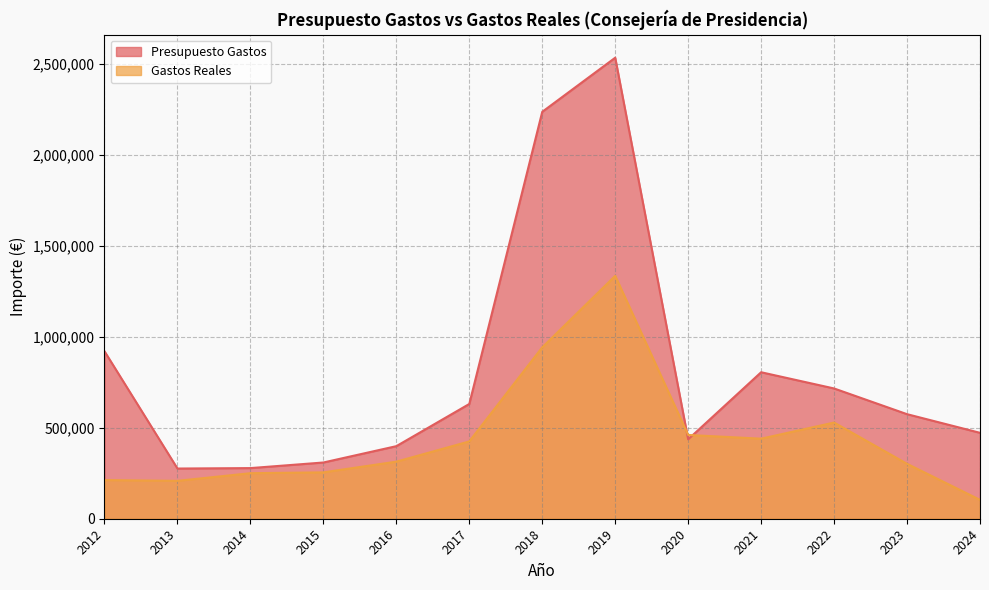

What is the difference between the highest and lowest values at 2016?

85116.0